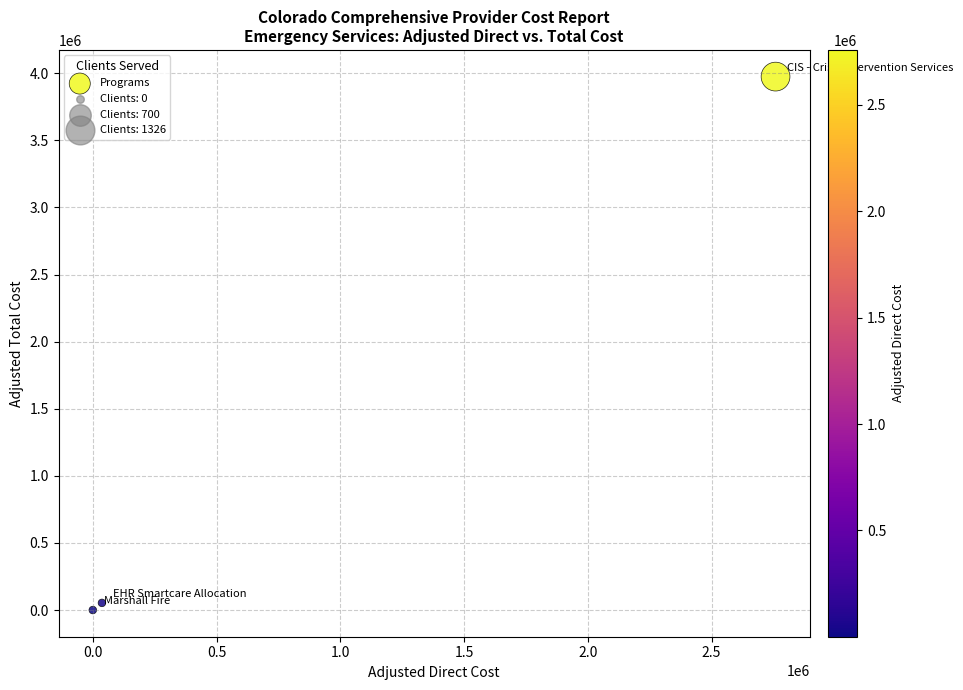

What is the range of X values (max minus min)?

2758464.0